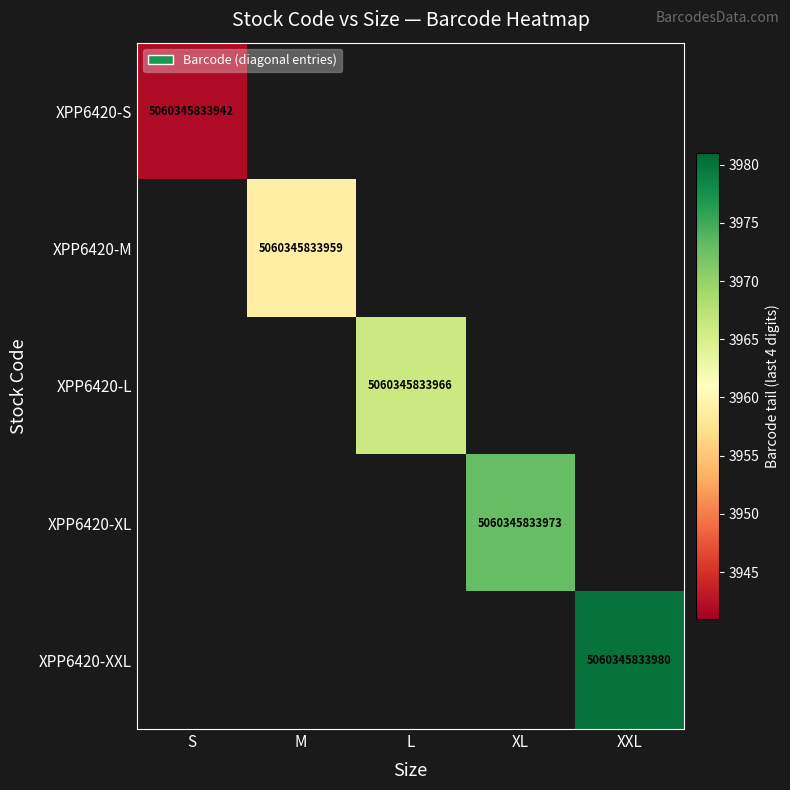

Is the value of XPP6420-XL at XL greater than the value of XPP6420-L at L?

Yes